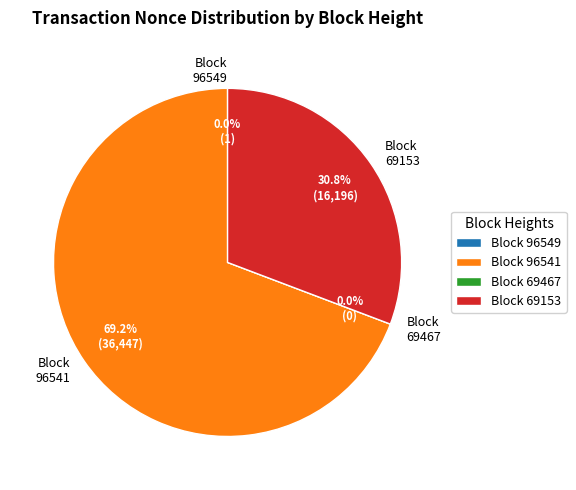

Rank the categories by value from lowest to highest.

69467, 96549, 69153, 96541